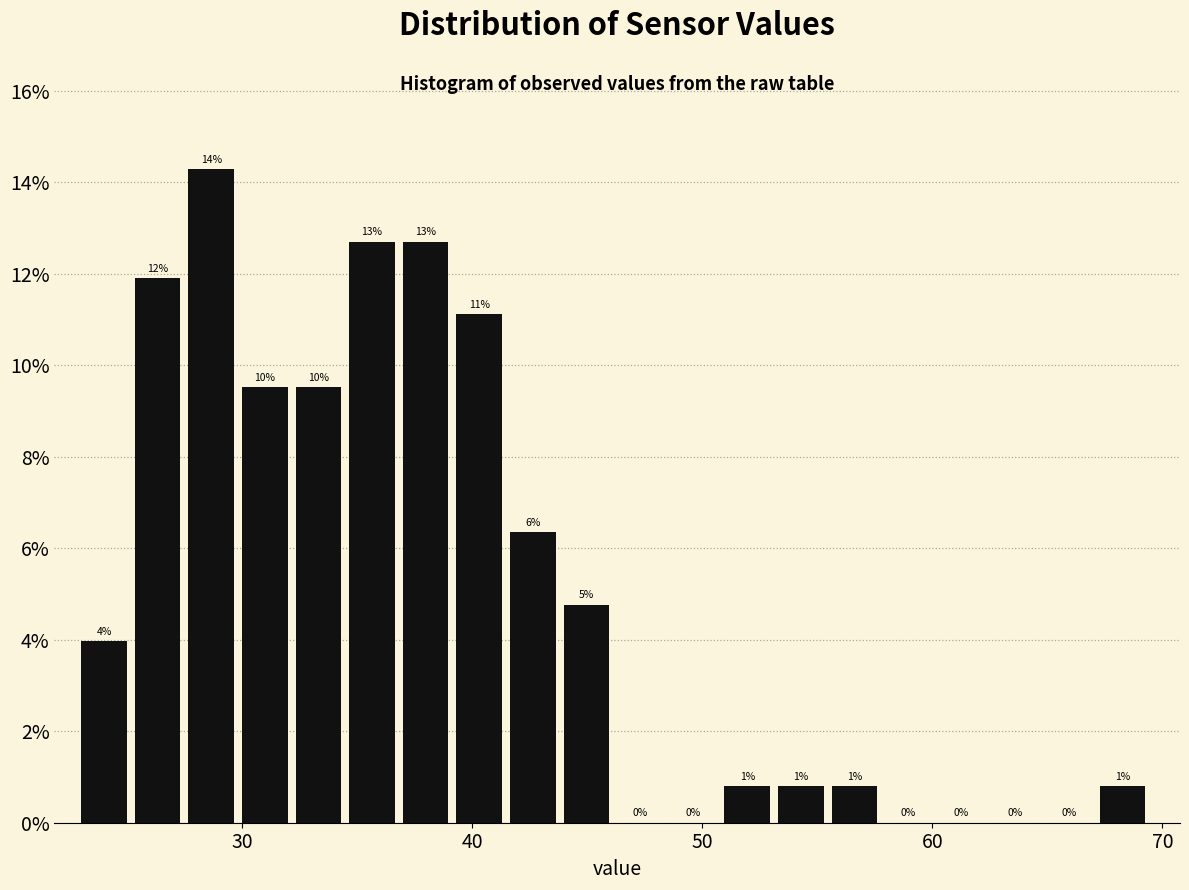

Read against the x-axis, roughly where is the centre of the tallest bar?

29